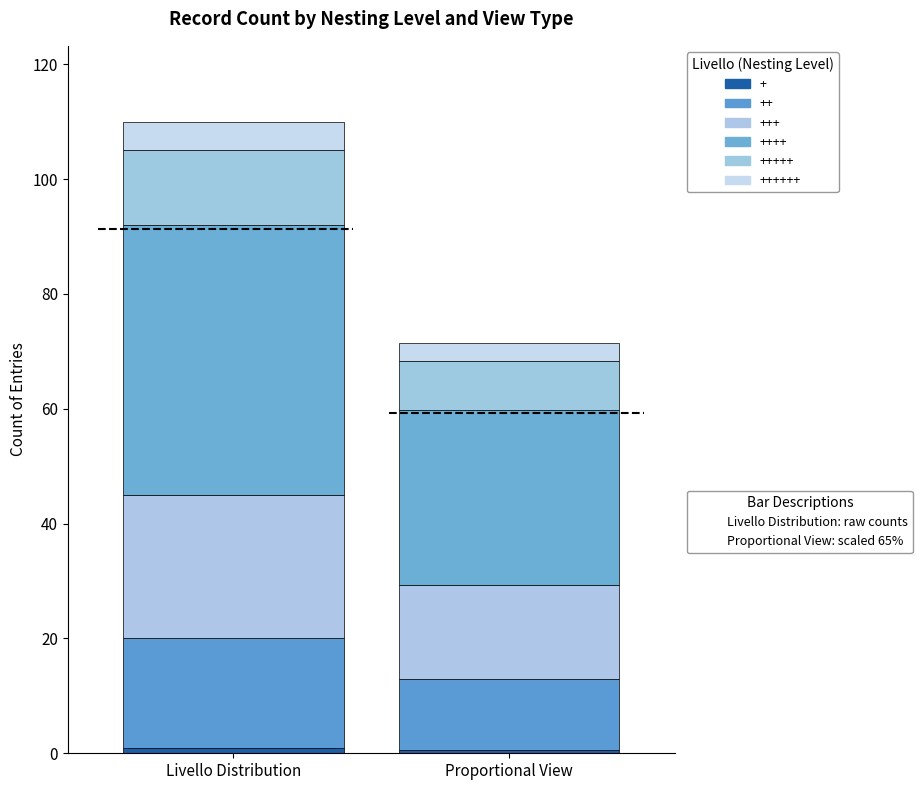

The value at +++ is 25. True or false?

True